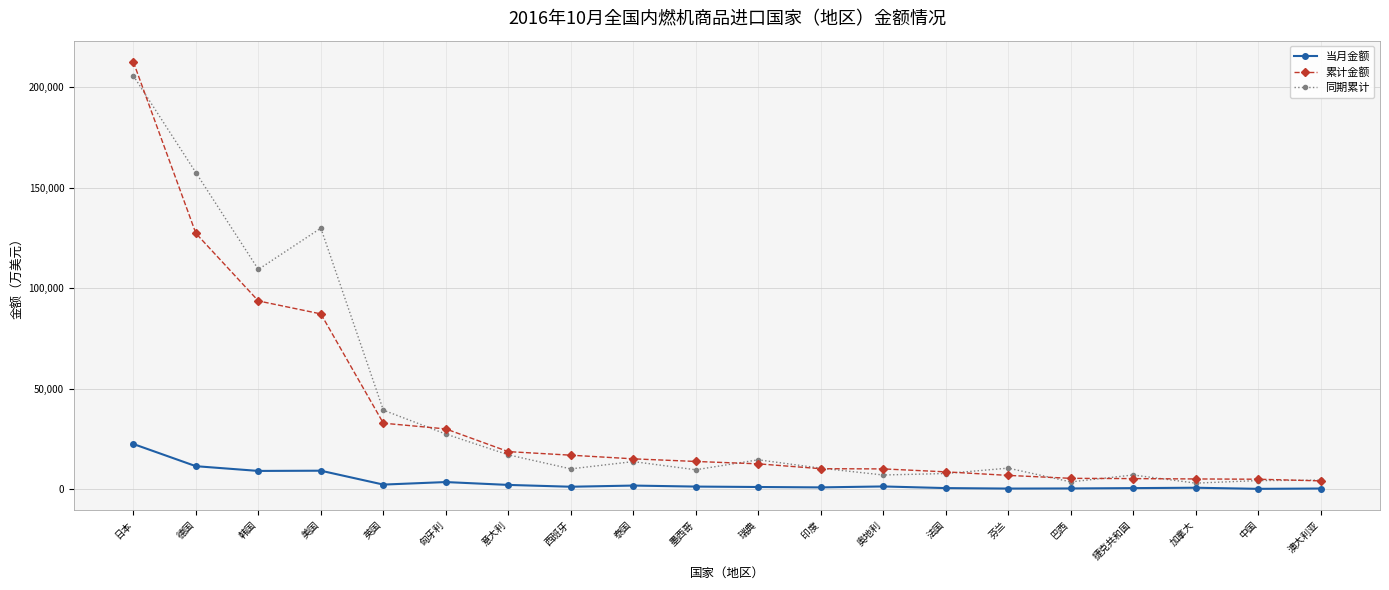

True or false: 当月金额 and 同期累计 intersect in this chart.

False